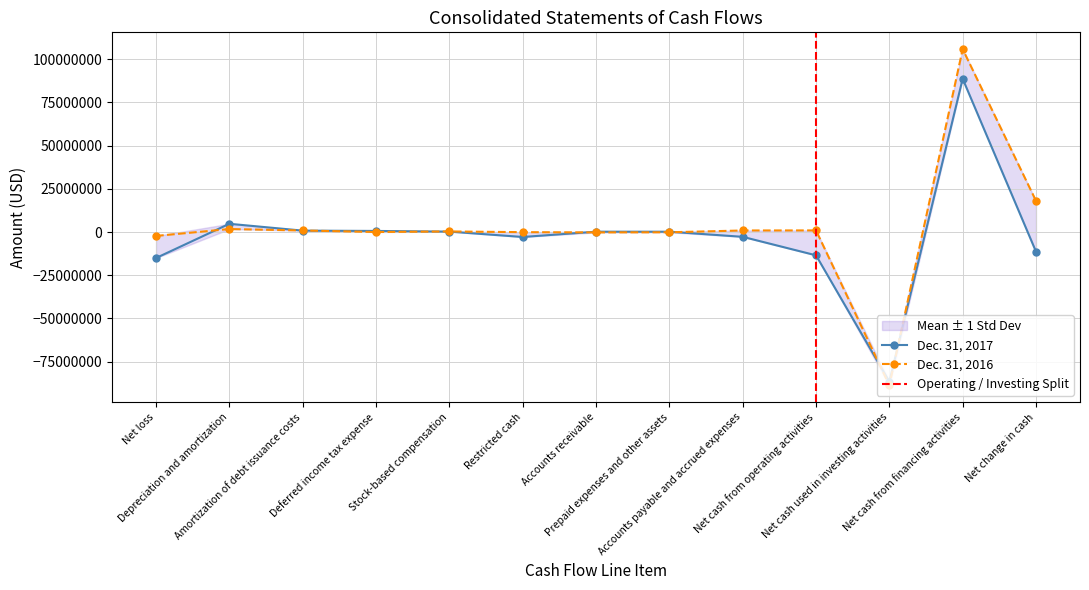

What position from the right is Depreciation and amortization?

12